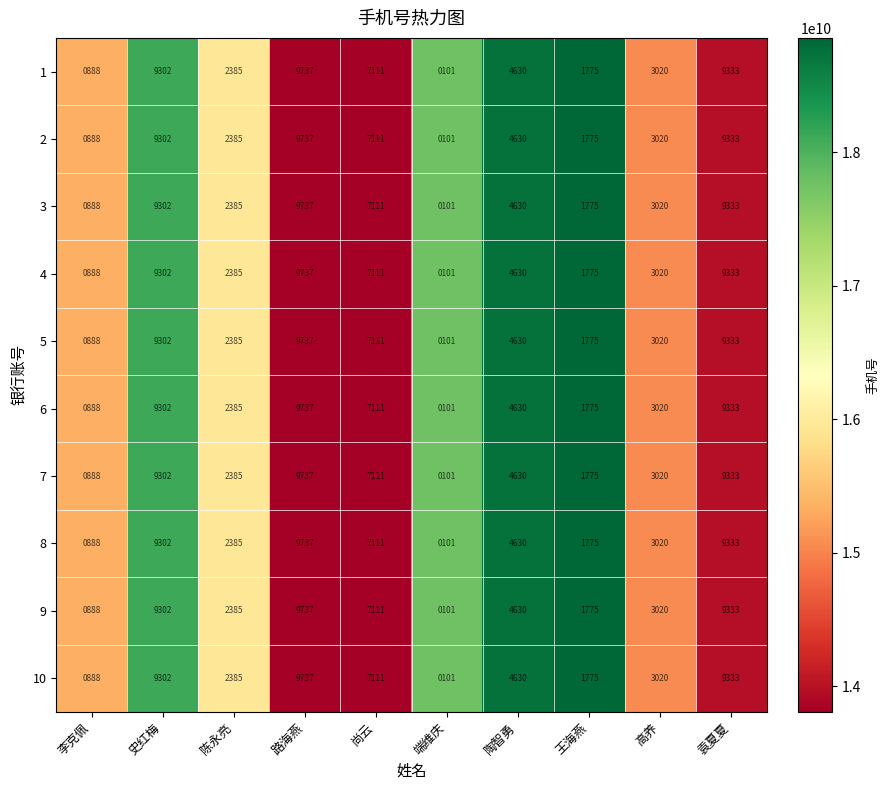

Count the number of categories in the chart.

10